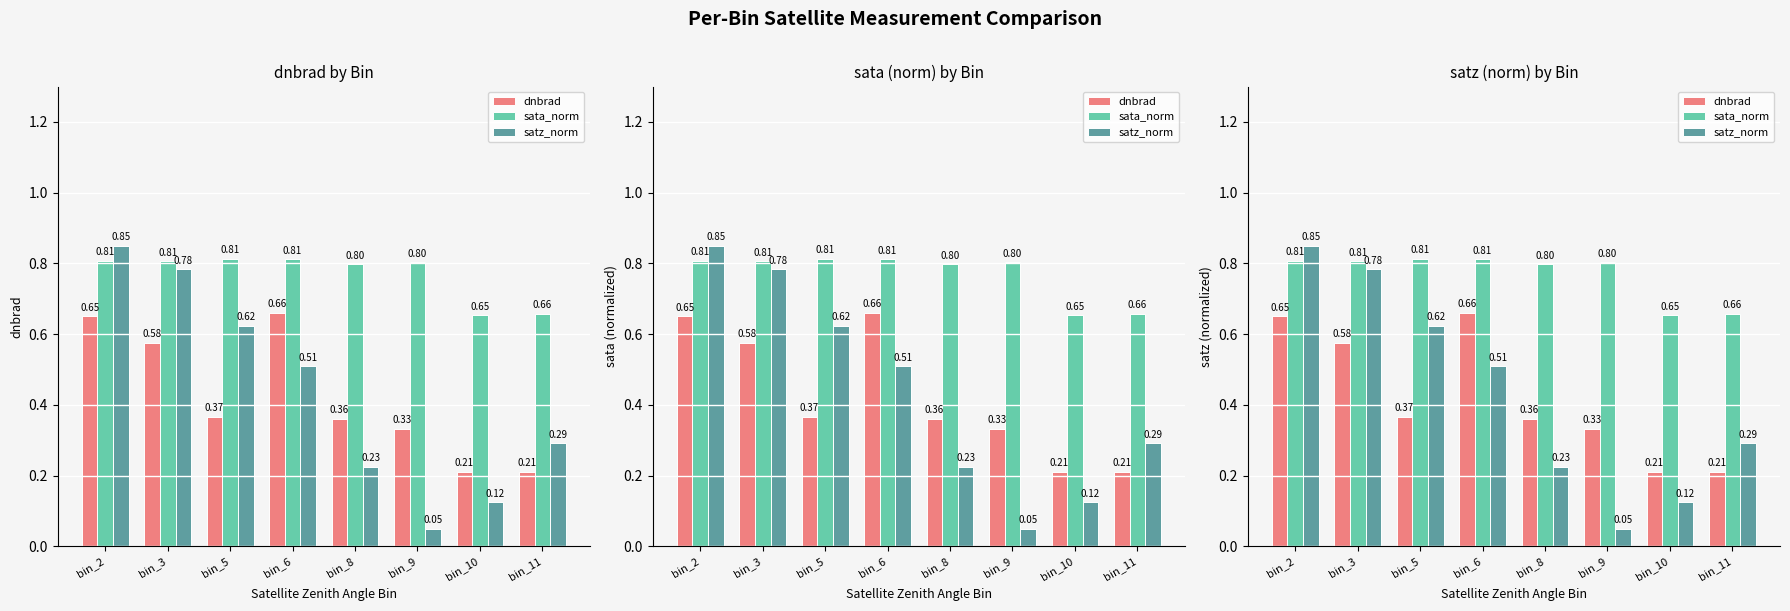

How many groups of bars are there?

8